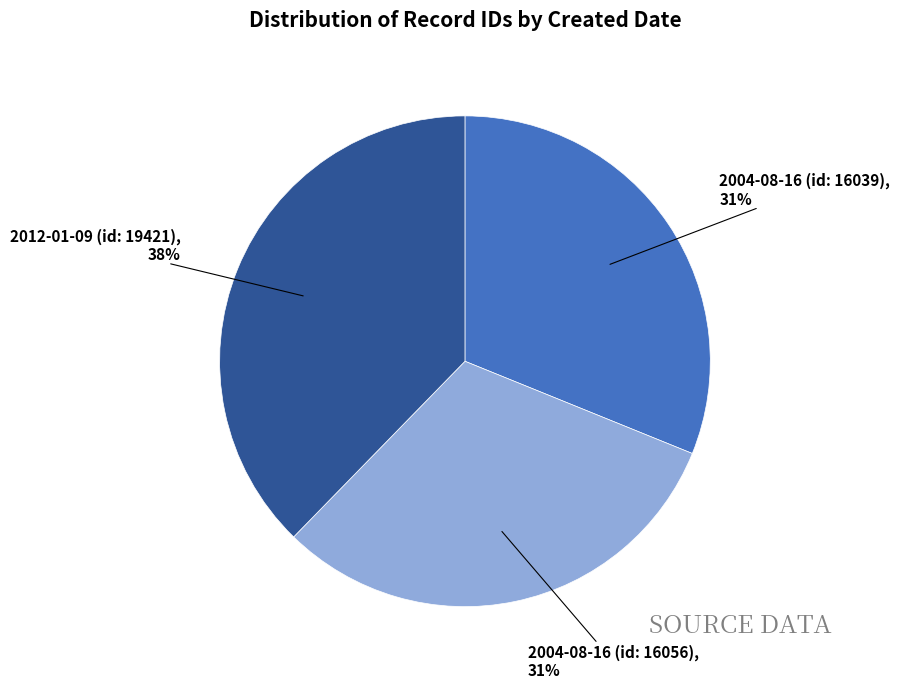

Between 2004-08-16 (id: 16056) and 2012-01-09 (id: 19421), which is larger?

2012-01-09 (id: 19421)